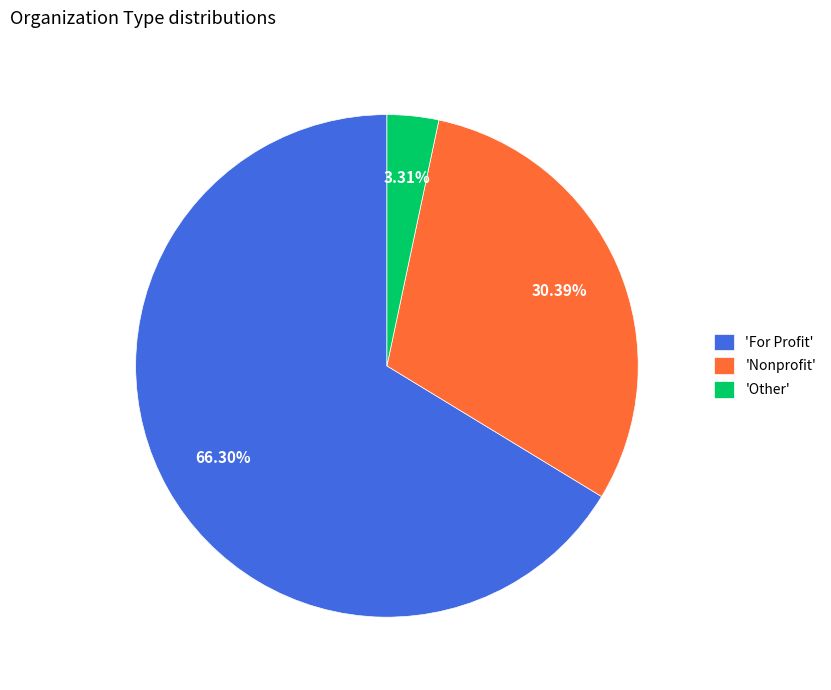

Rank the categories by value from lowest to highest.

'Other', 'Nonprofit', 'For Profit'